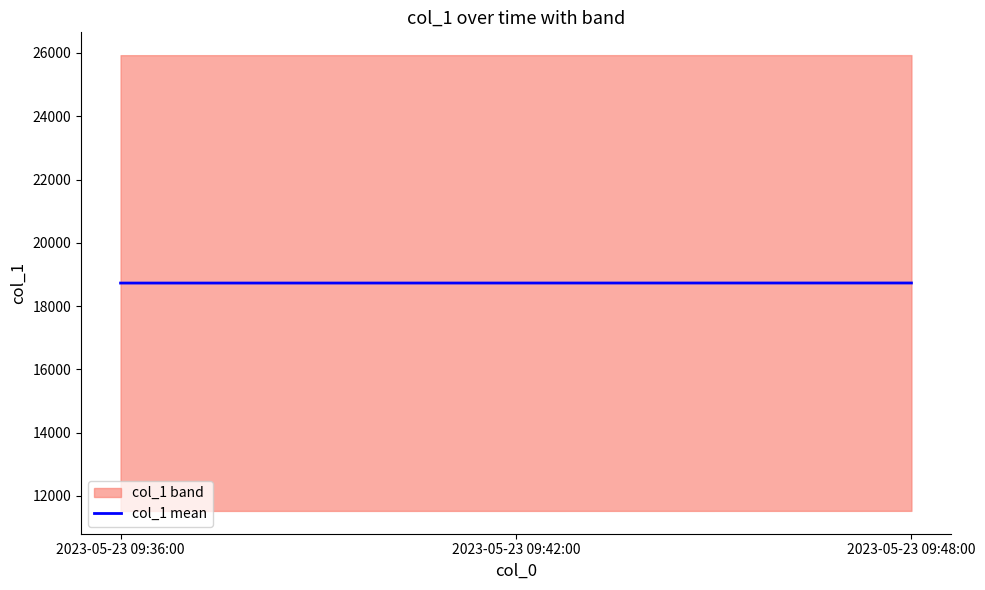

Rank the categories by value from highest to lowest.

2023-05-23 09:48:00, 2023-05-23 09:42:00, 2023-05-23 09:36:00